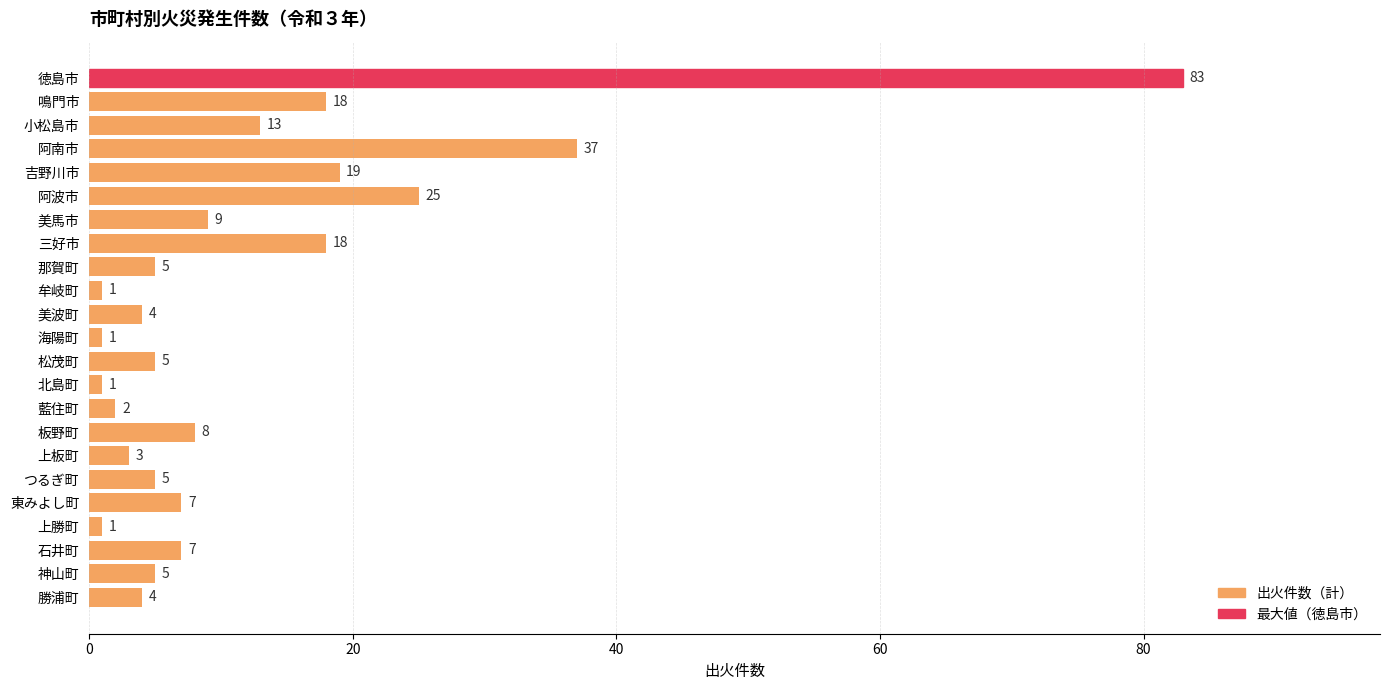

What is the difference between the maximum and minimum values?

82